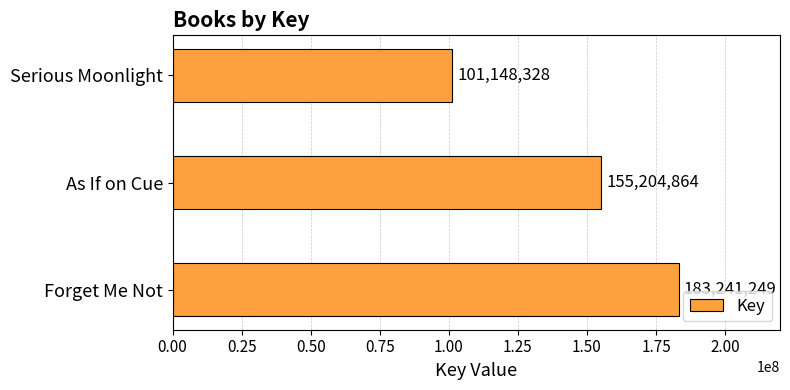

How many values are between 101148328 and 183241249?

3